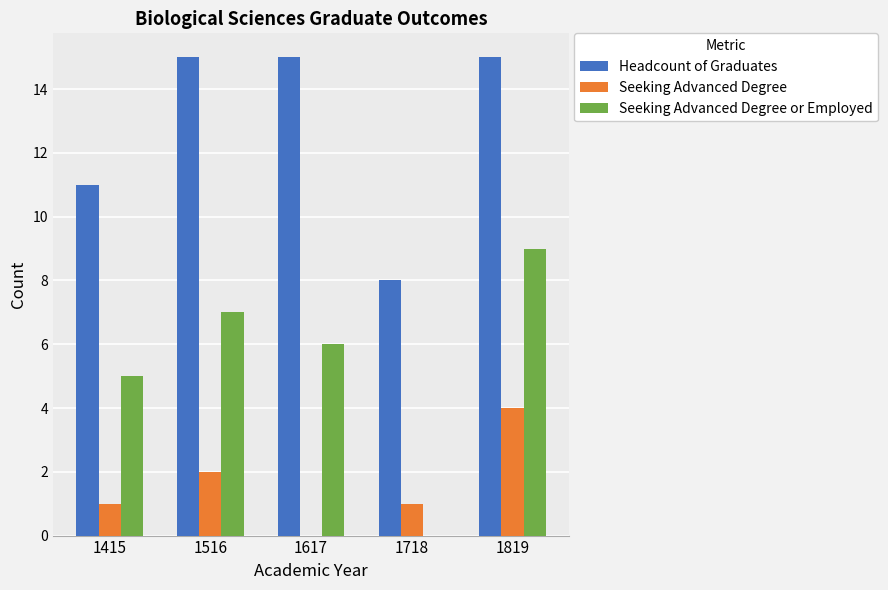

What is the sum of all Headcount of Graduates values?

64